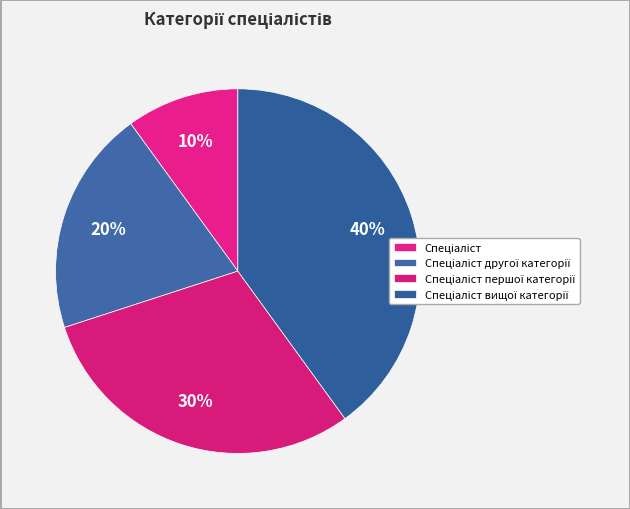

How many slices are in this pie chart?

4